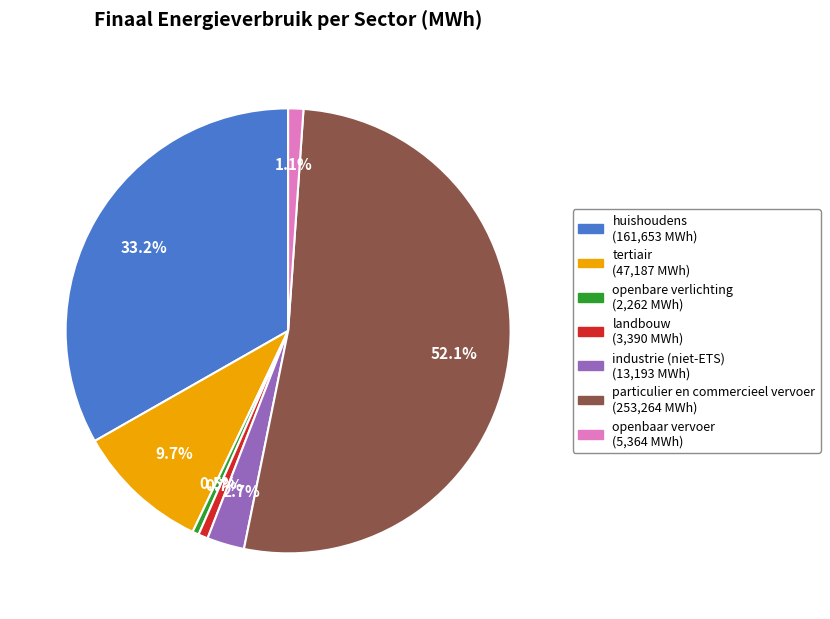

The particulier en commercieel vervoer slice represents 52% of the pie. True or false?

True